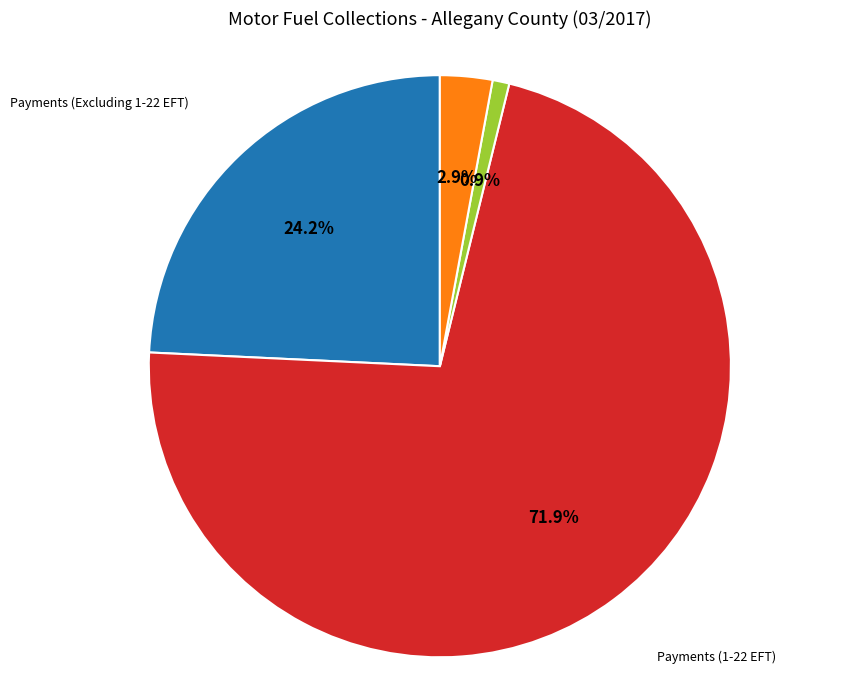

The Assessment Collections slice represents 1% of the pie. True or false?

True